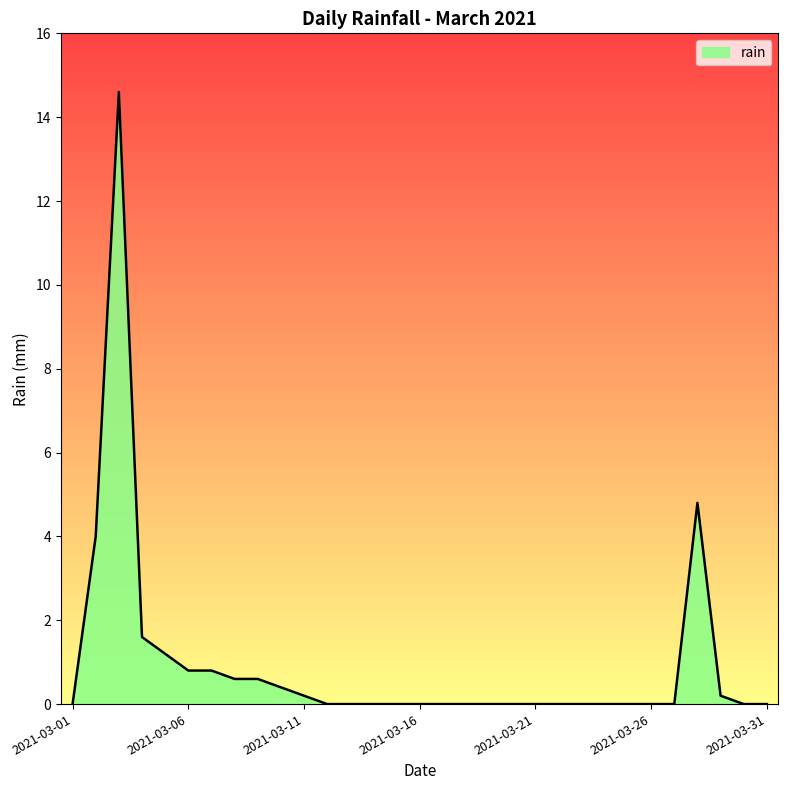

What is the difference between the maximum and minimum values?

14.6